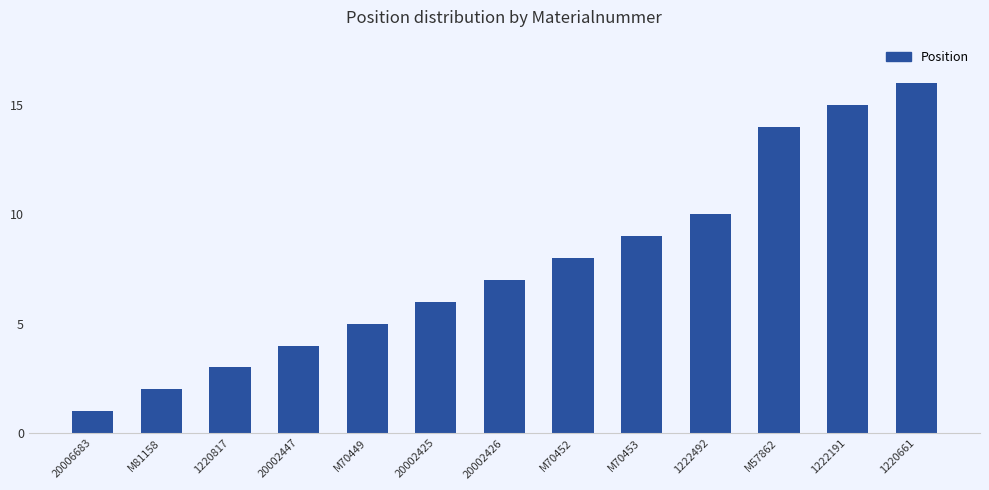

What is the average value?

8